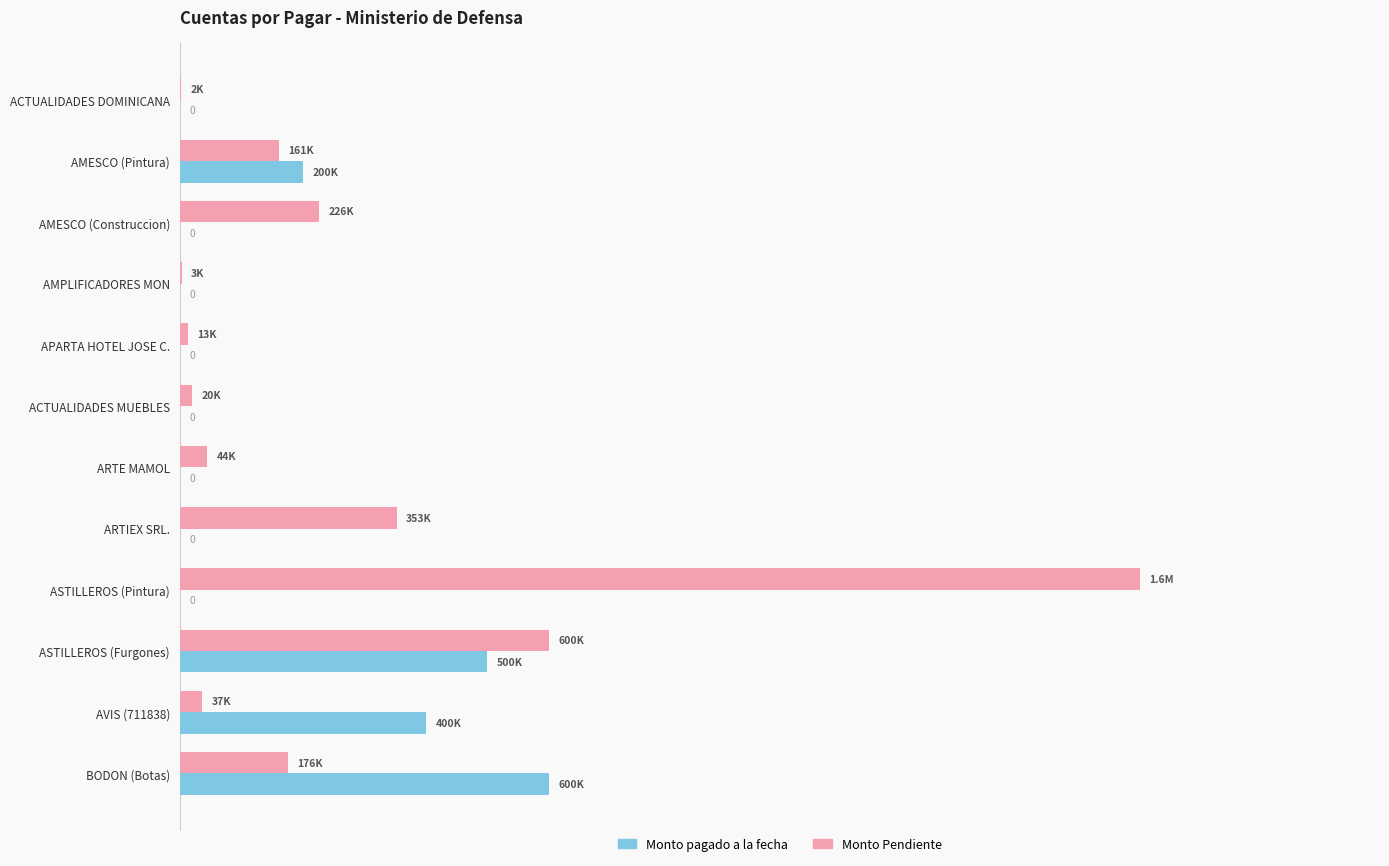

What are all the series names shown in the legend?

Monto pagado a la fecha, Monto Pendiente